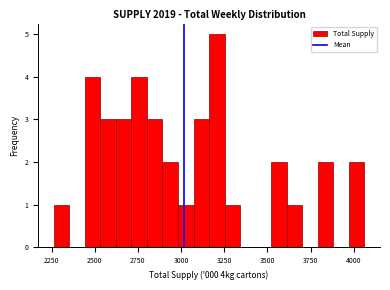

Read against the x-axis, roughly where is the centre of the tallest bar?

3200